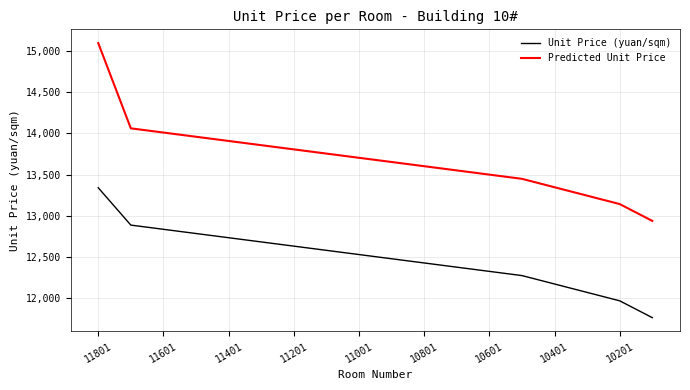

What is the difference between the maximum and minimum values in the Unit Price (yuan/sqm) series?

1575.6